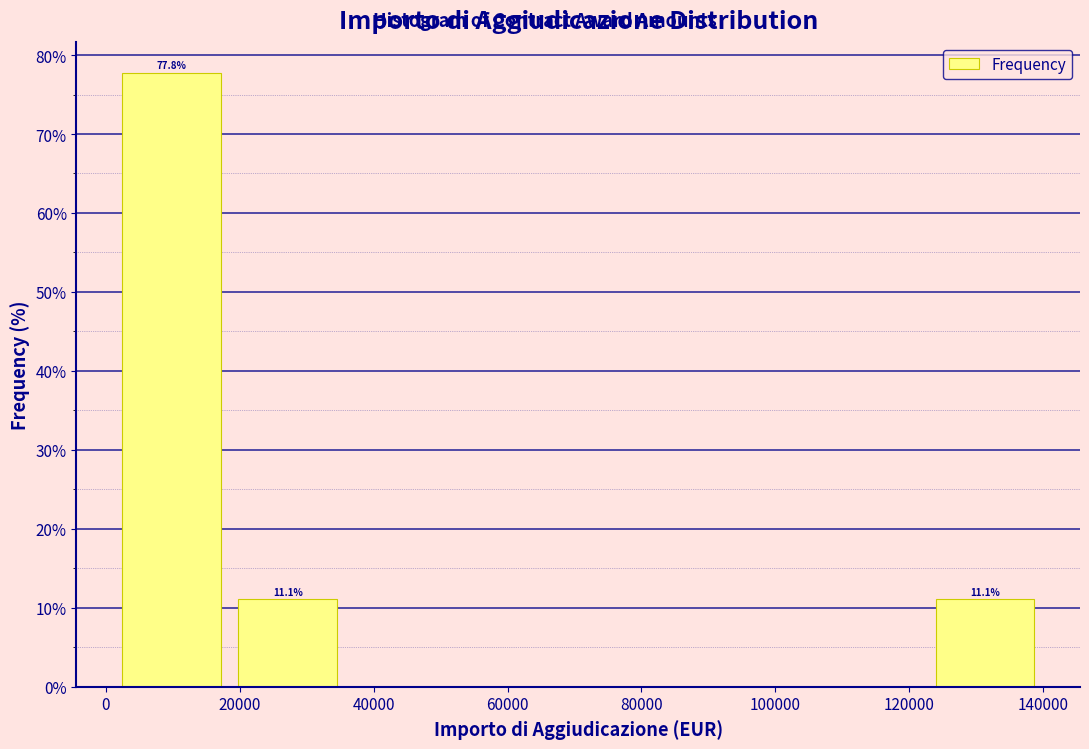

Which range on the x-axis has the tallest bar?

2000 to 18000